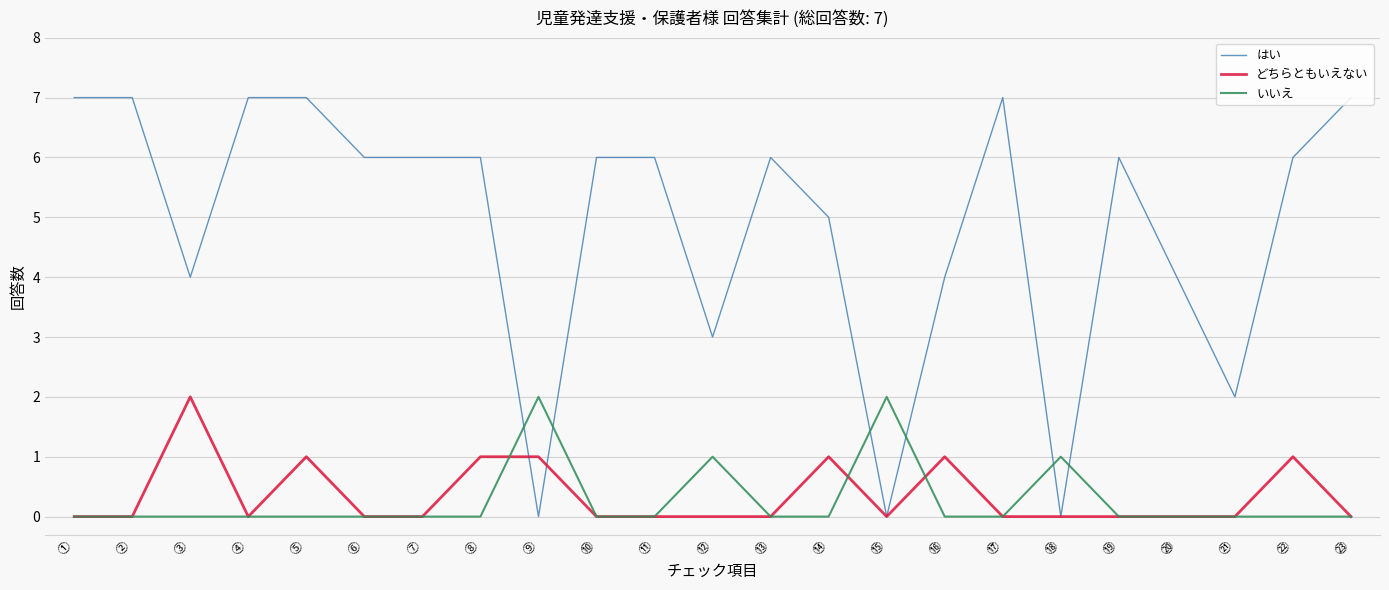

Rank the series at ⑨ from lowest to highest value.

はい, どちらともいえない, いいえ